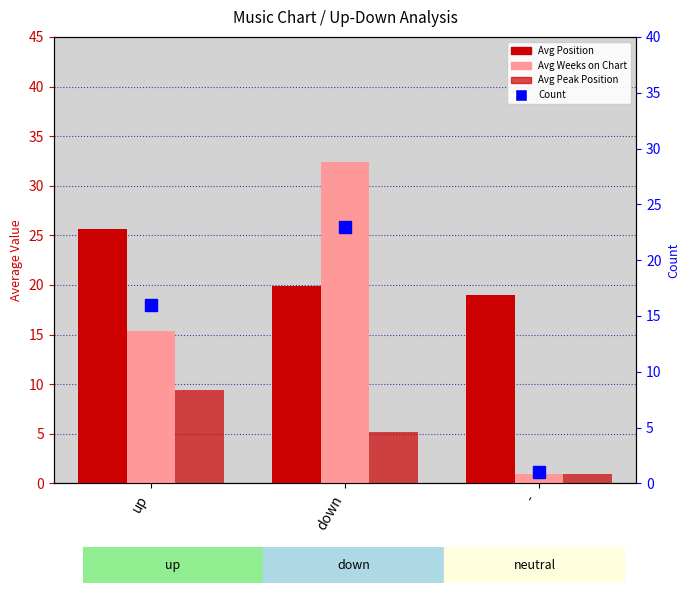

The Count series shows 16.0 at up. True or false?

True